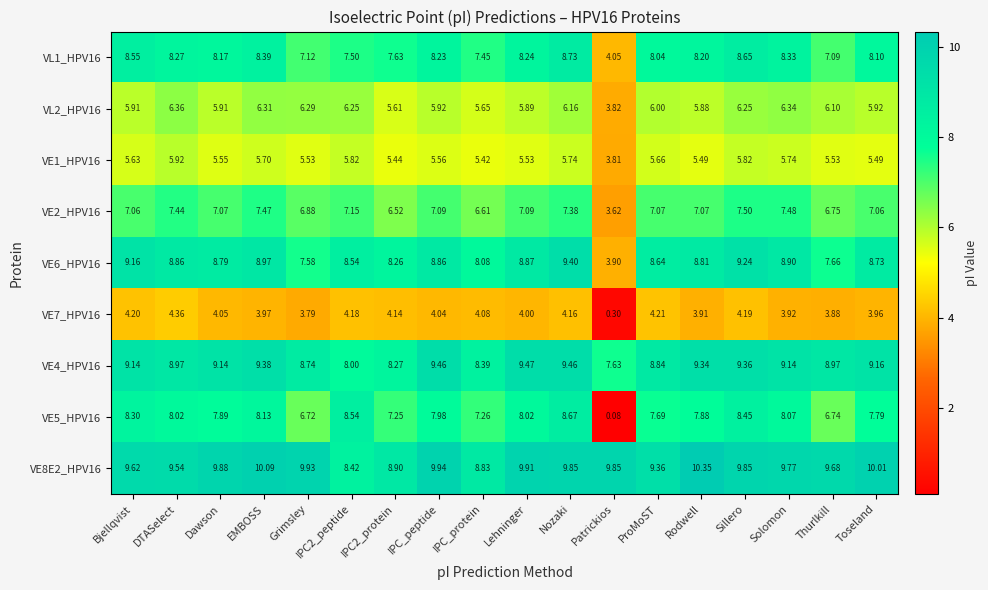

At which label is VE6_HPV16 closest to 6?

Grimsley